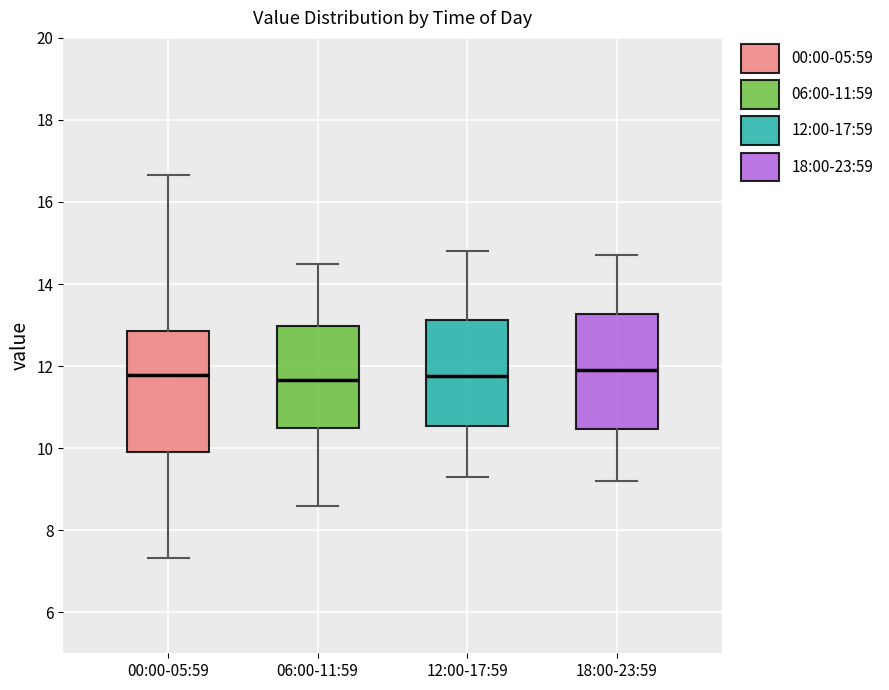

Reading left to right, read every box against the y-axis: the position of its median line, the range the box covers, and the ends of its whiskers. The values are not printed on the chart, so give them approximately, as read against the axis.

00:00-05:59: median 11.8, box 10.0 to 12.8, whiskers 7.4 to 16.6
06:00-11:59: median 11.6, box 10.6 to 13.0, whiskers 8.6 to 14.6
12:00-17:59: median 11.8, box 10.6 to 13.2, whiskers 9.4 to 14.8
18:00-23:59: median 12.0, box 10.4 to 13.2, whiskers 9.2 to 14.8